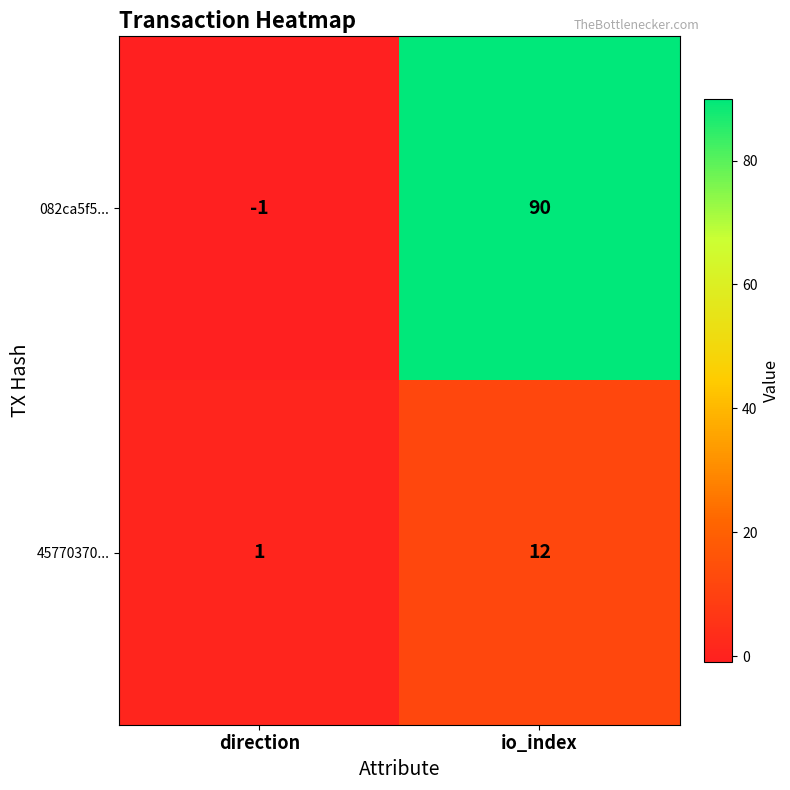

Reading right to left, transcribe all the data shown in this chart.

082ca5f5...: io_index=90	direction=-1
45770370...: io_index=12	direction=1